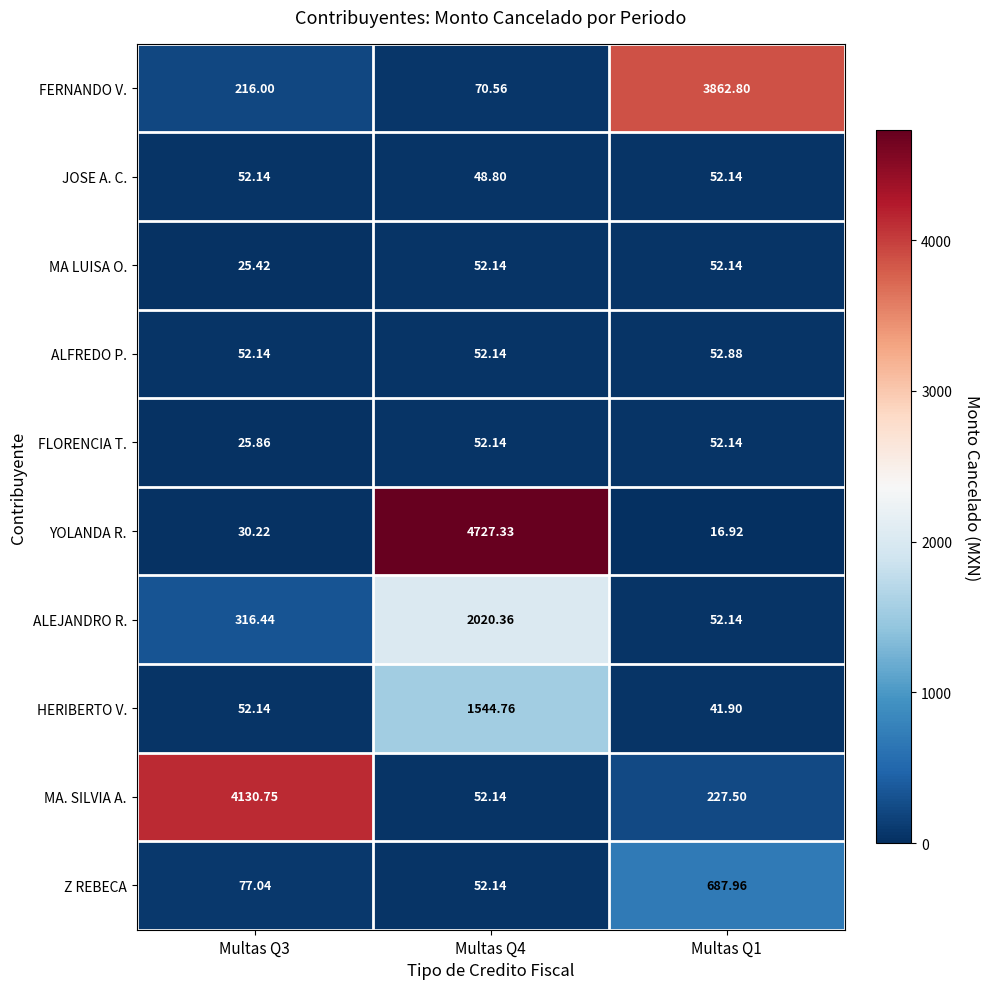

Which series has the largest total across all categories?

YOLANDA R.